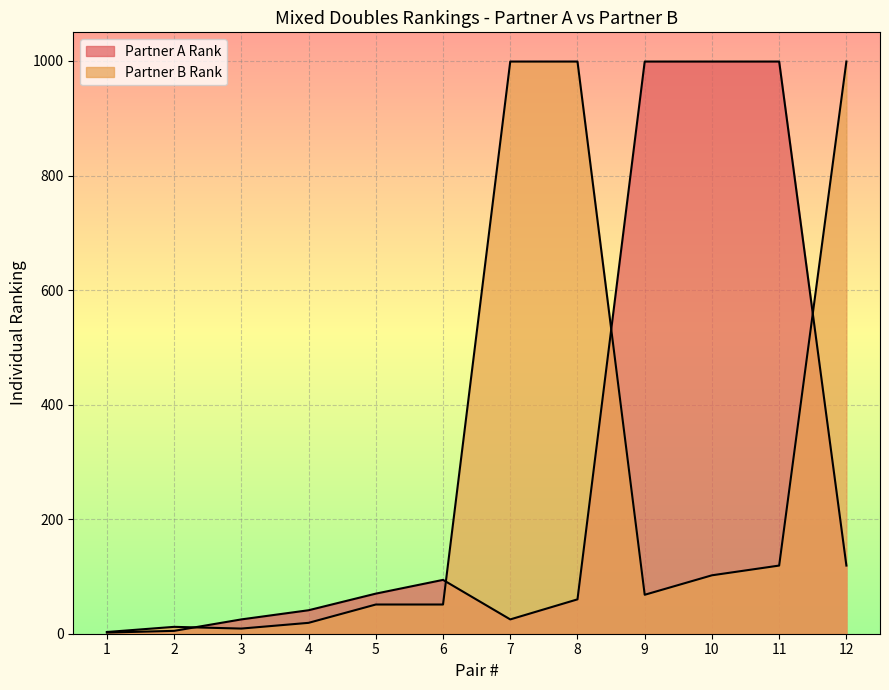

How many intersections are there between Partner A Rank and Partner B Rank?

4